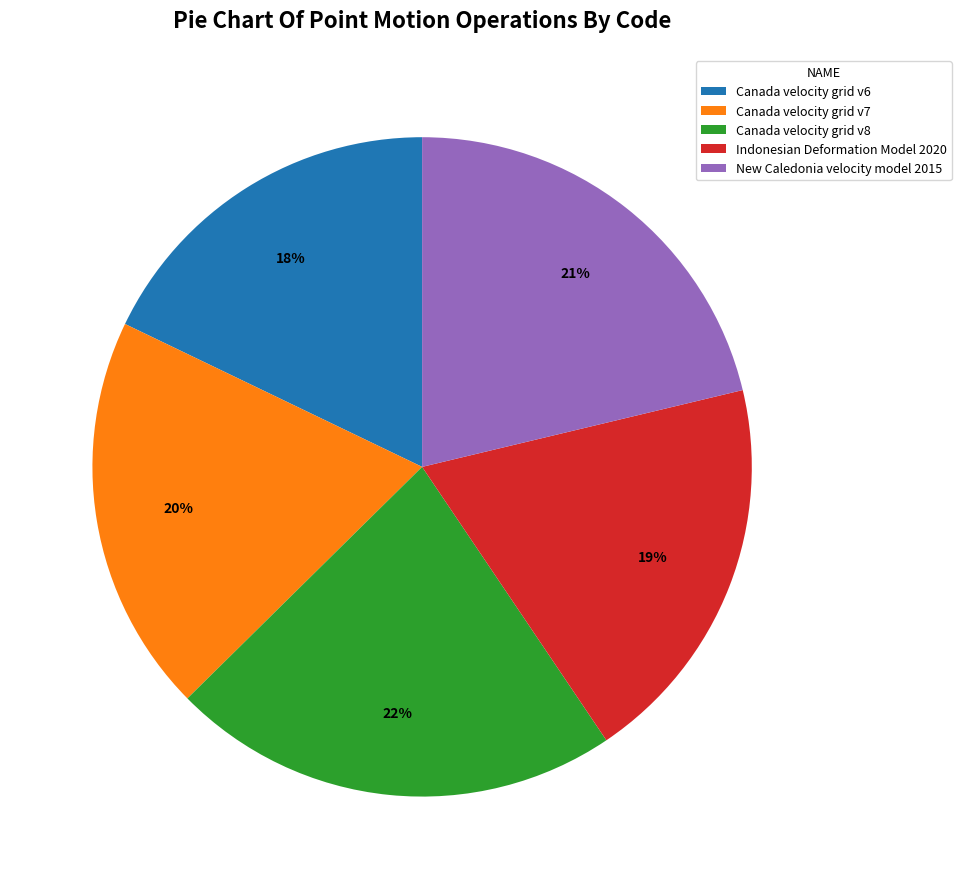

How many segments does this pie chart have?

5